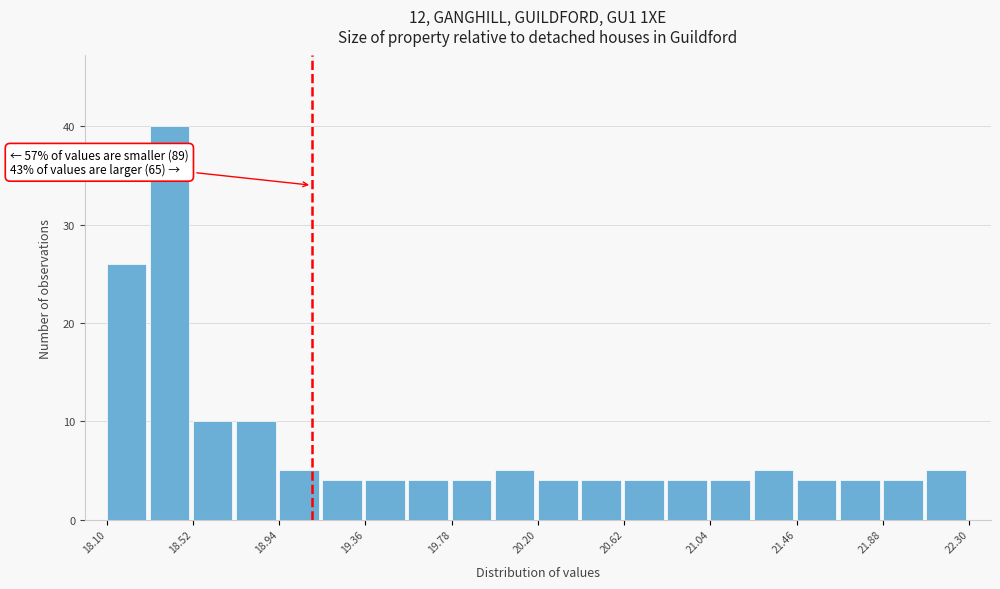

Which range on the x-axis has the tallest bar?

18.31 to 18.52